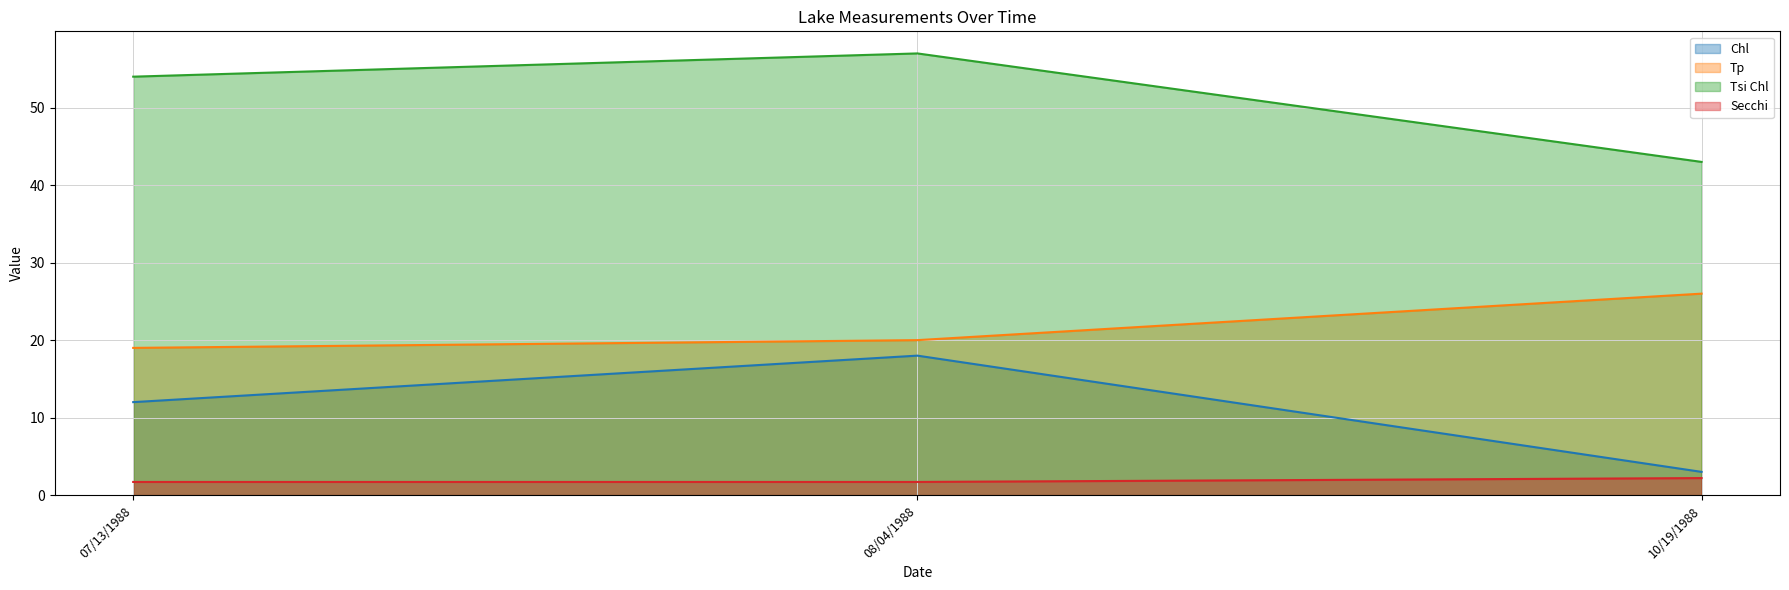

Which series has the largest range (max minus min)?

Chl